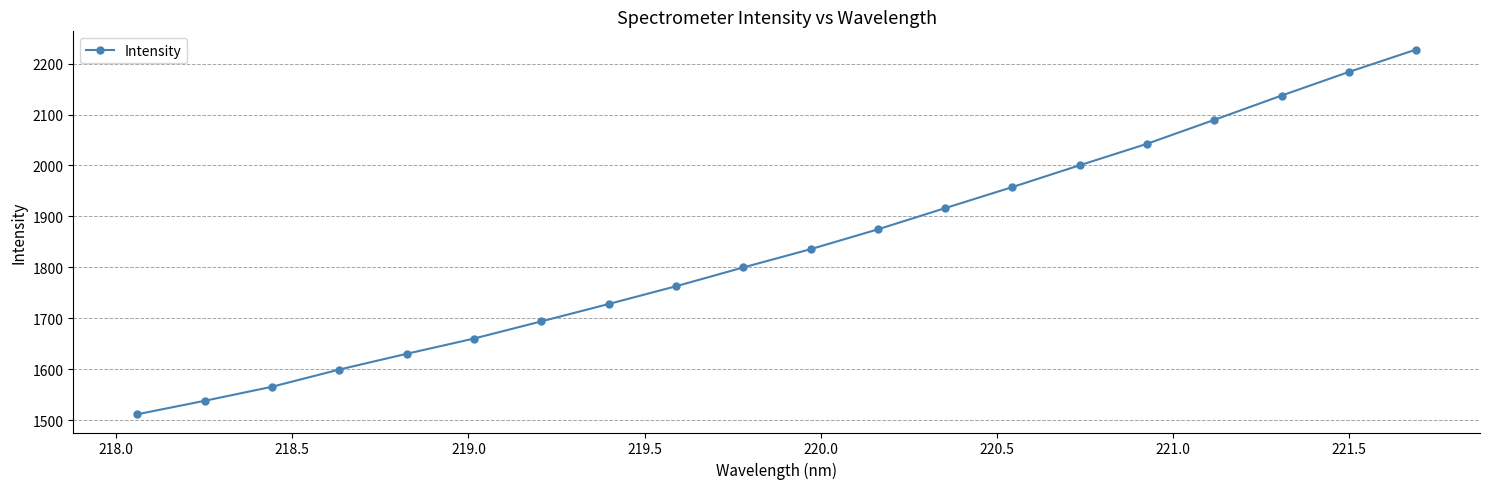

What is the value of the 3rd point from the left?

1565.4